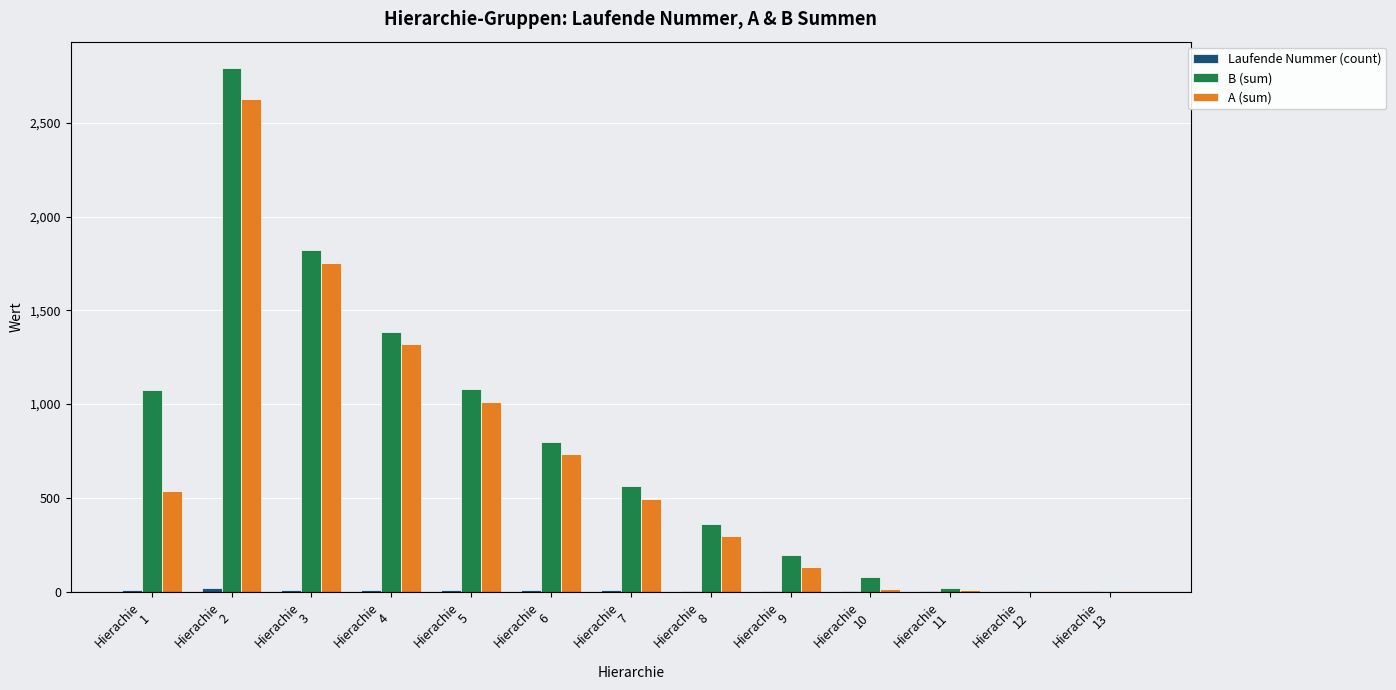

What is the highest value of the A (sum) series?

2628